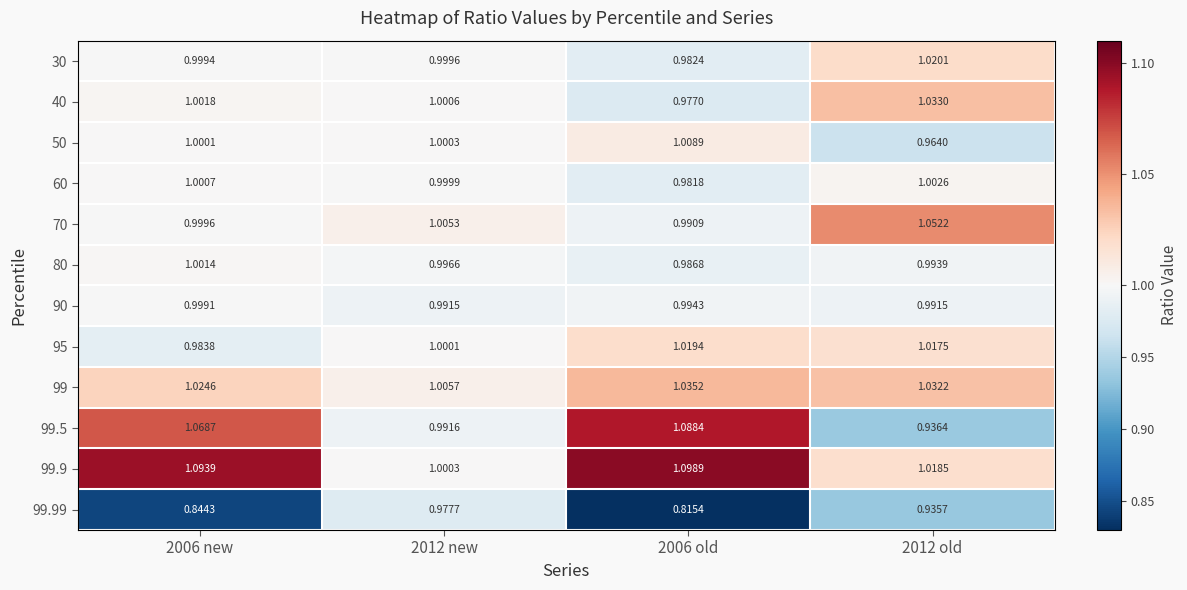

Is the value of 99.5 at 2012 new greater than the value of 99.9 at 2006 old?

No